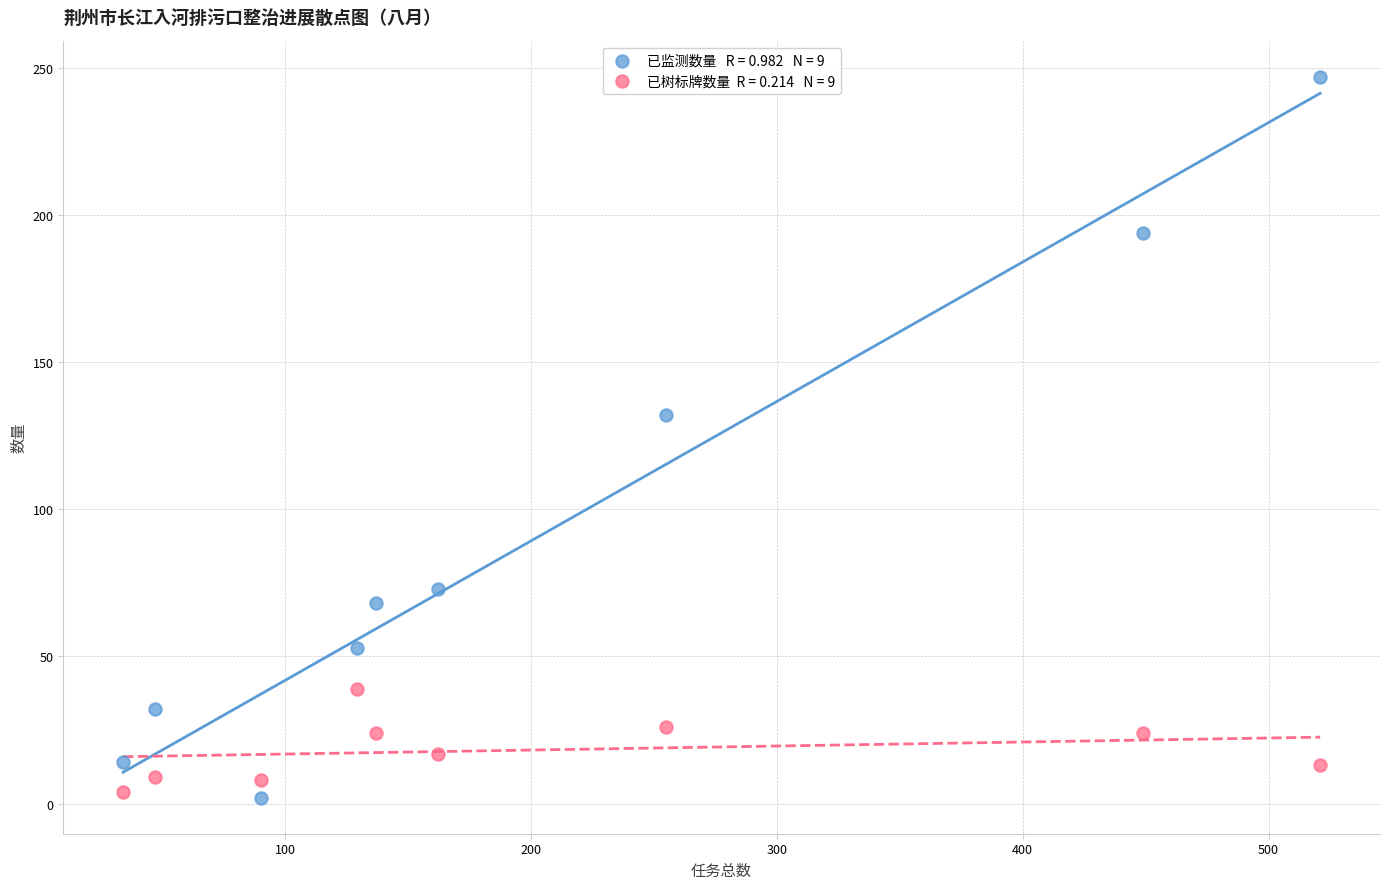

Across all data points, what is the range of Y values (max minus min)?

245